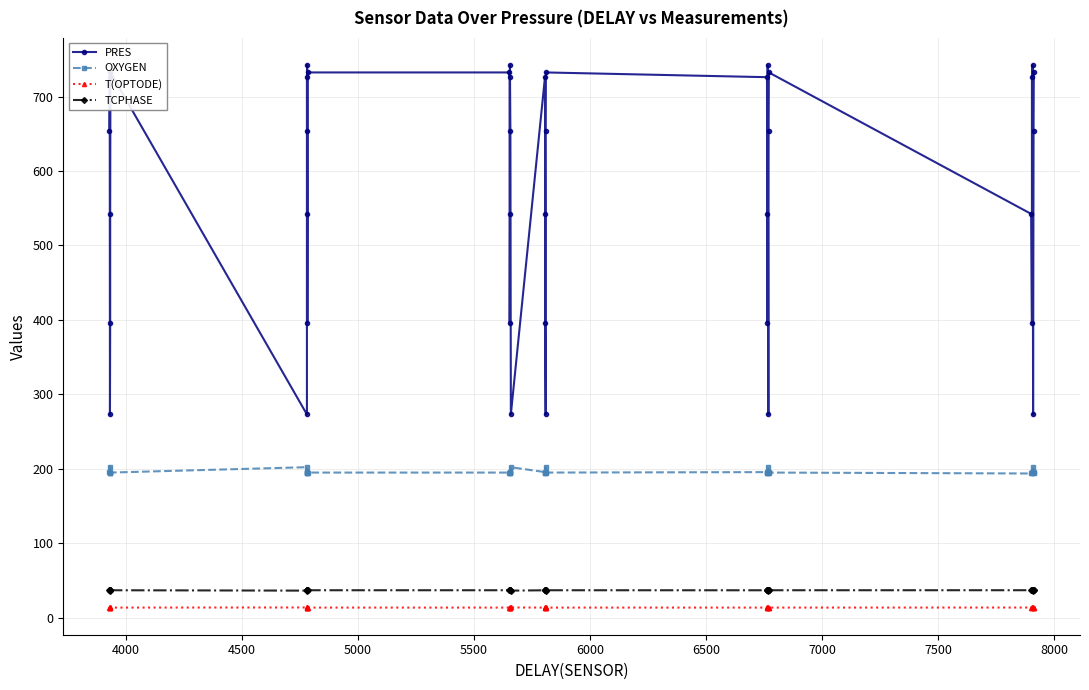

What is the minimum value for T(OPTODE)?

13.4